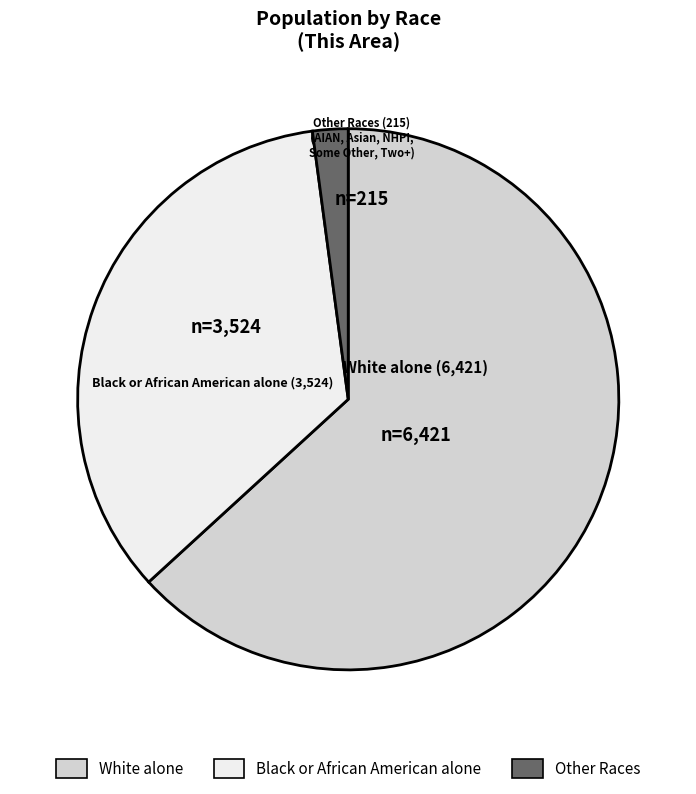

Is there any slice that represents more than half of the pie?

Yes